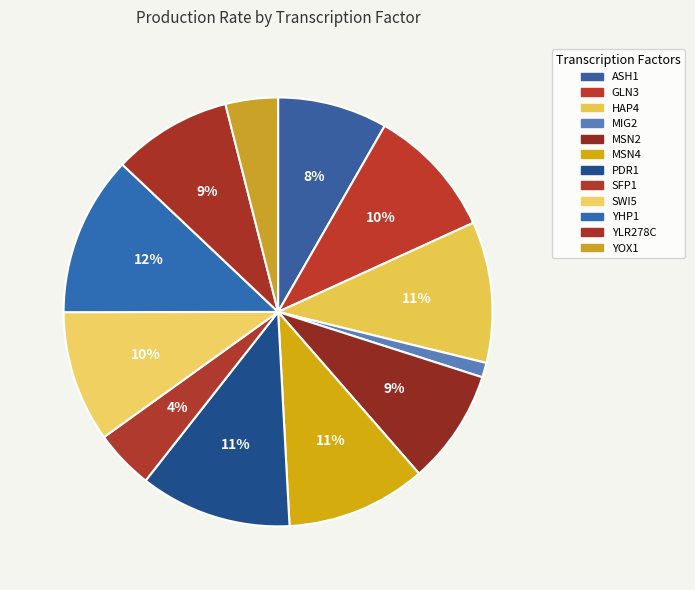

To the nearest percent, what is the combined percentage of YOX1 and SWI5?

14%